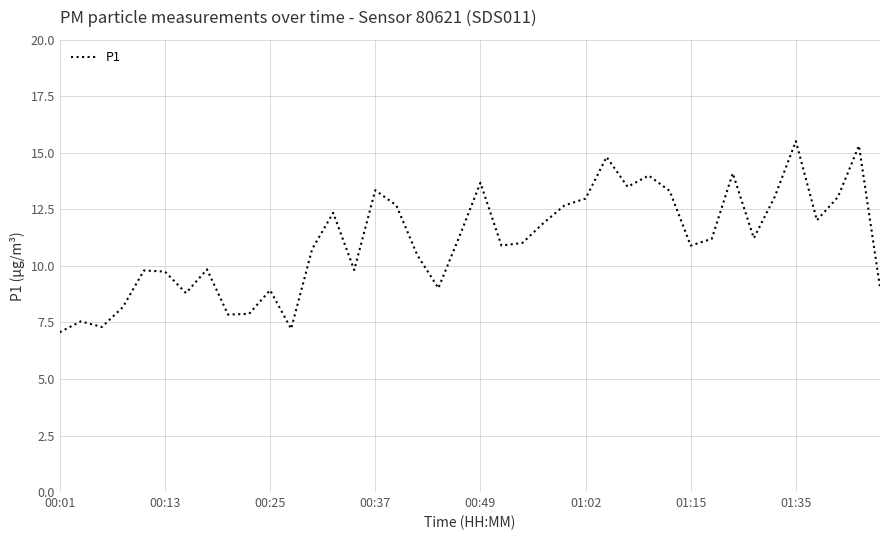

What is the smallest value displayed?

7.1